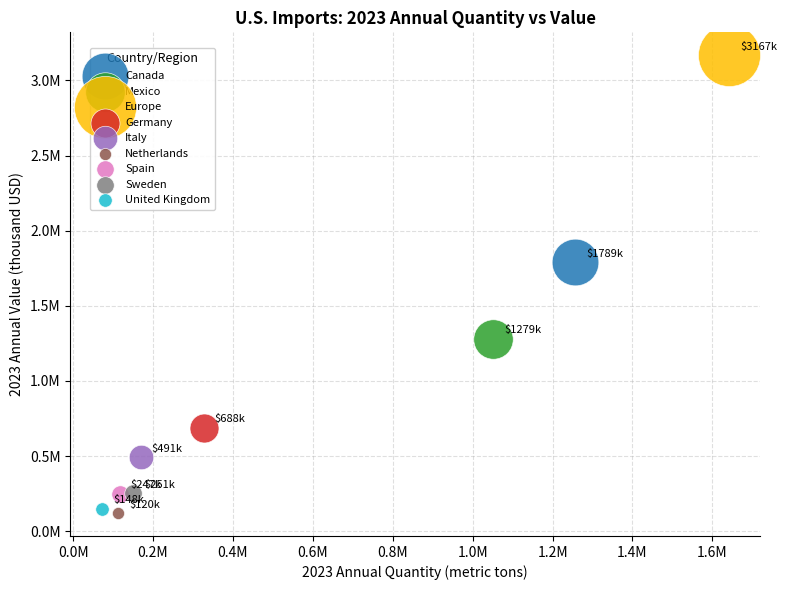

What are all the series names shown in the legend?

Canada, Mexico, Europe, Germany, Italy, Netherlands, Spain, Sweden, United Kingdom